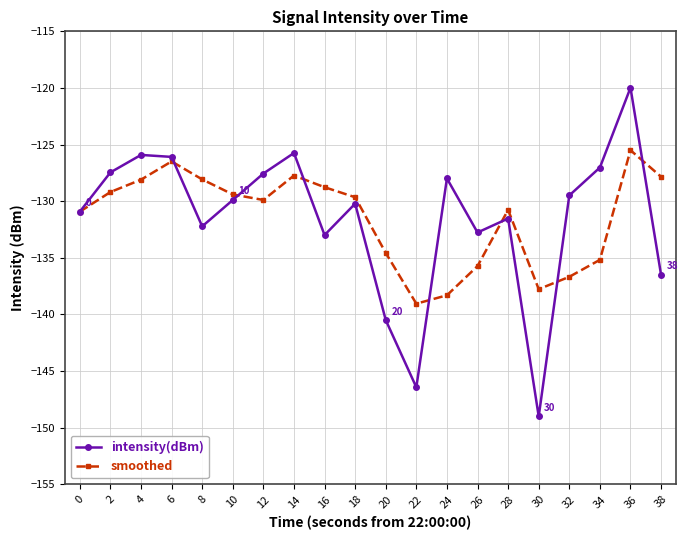

Is the value of smoothed at 0 greater than the value of intensity(dBm) at 8?

Yes